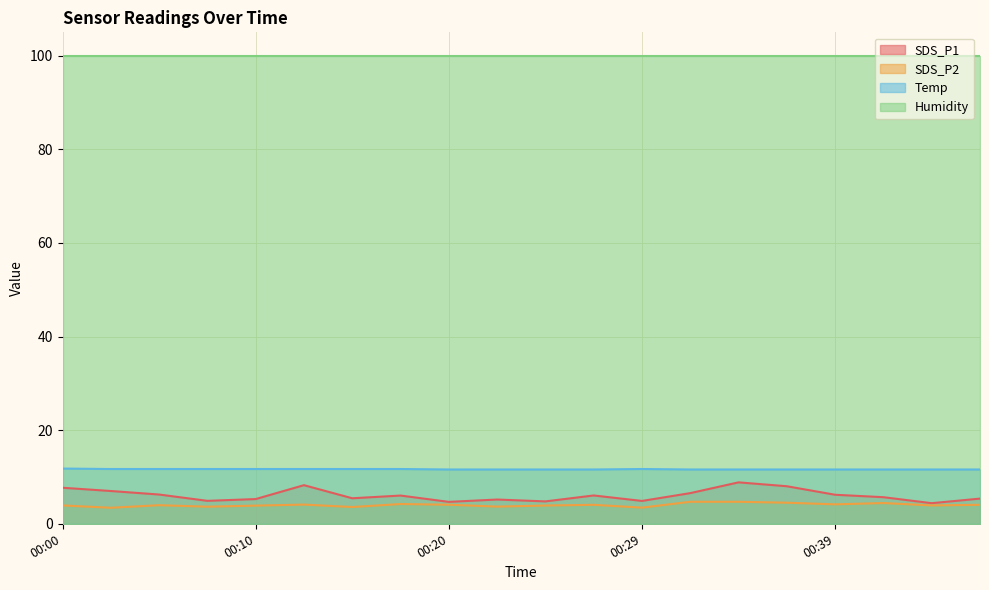

What is the value of the SDS_P2 point at the 5th from the left?

3.9